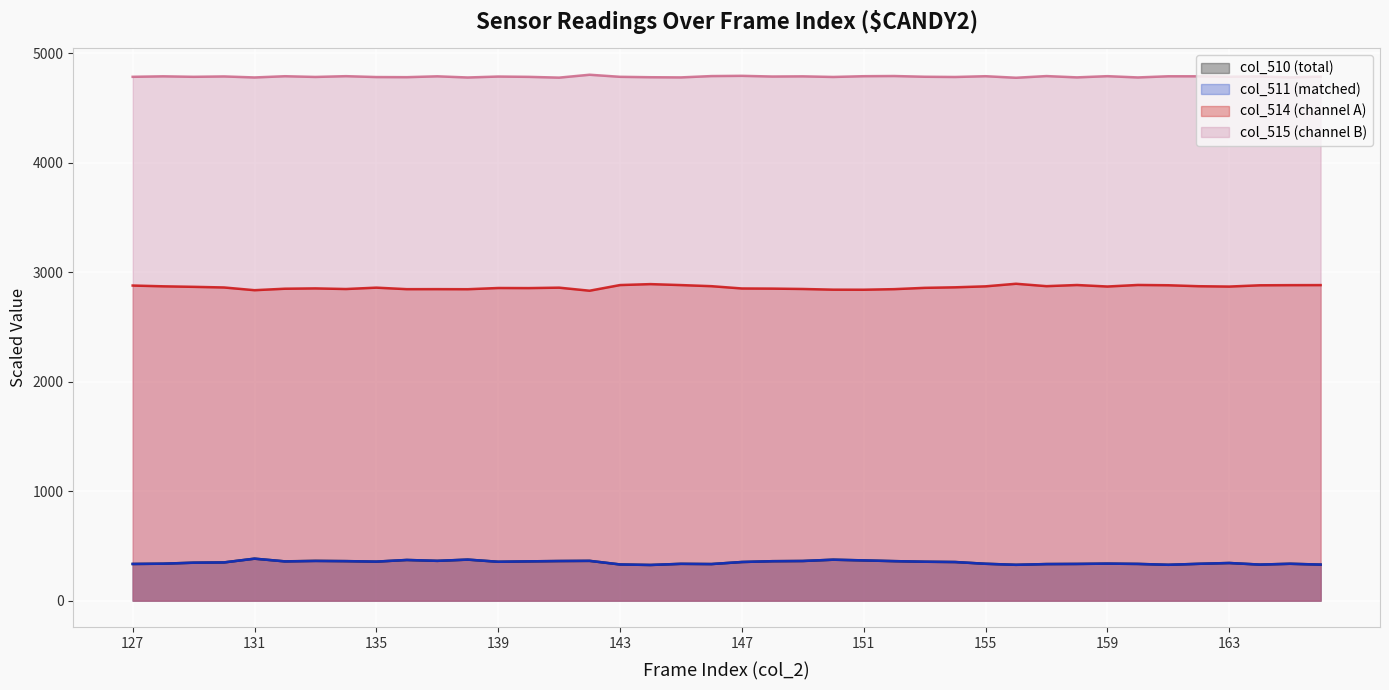

What is the spread (max minus min) of values at 155?

4454.3